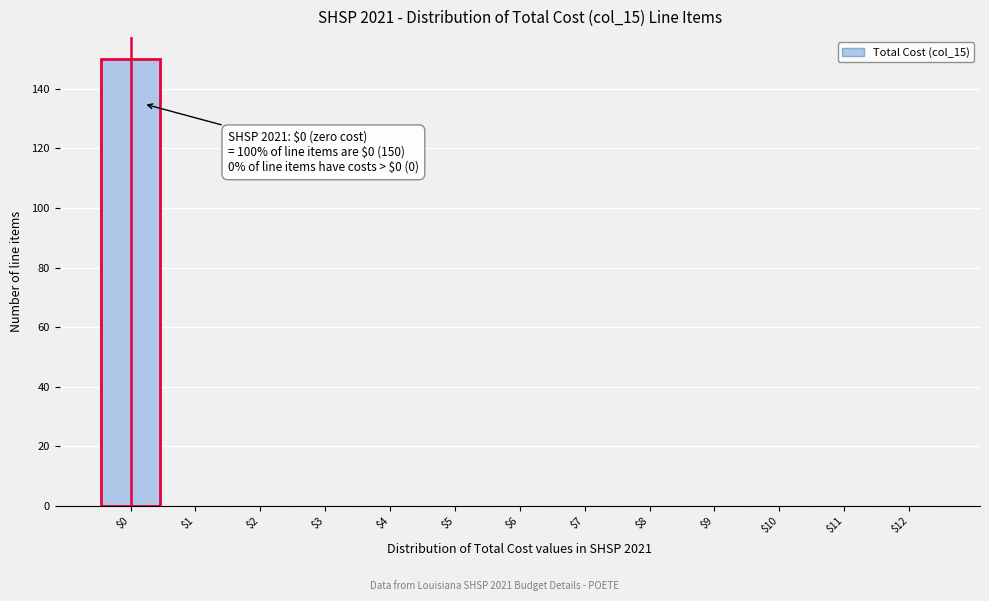

Over which range of the x-axis is the bar tallest?

-0.5 to 0.5